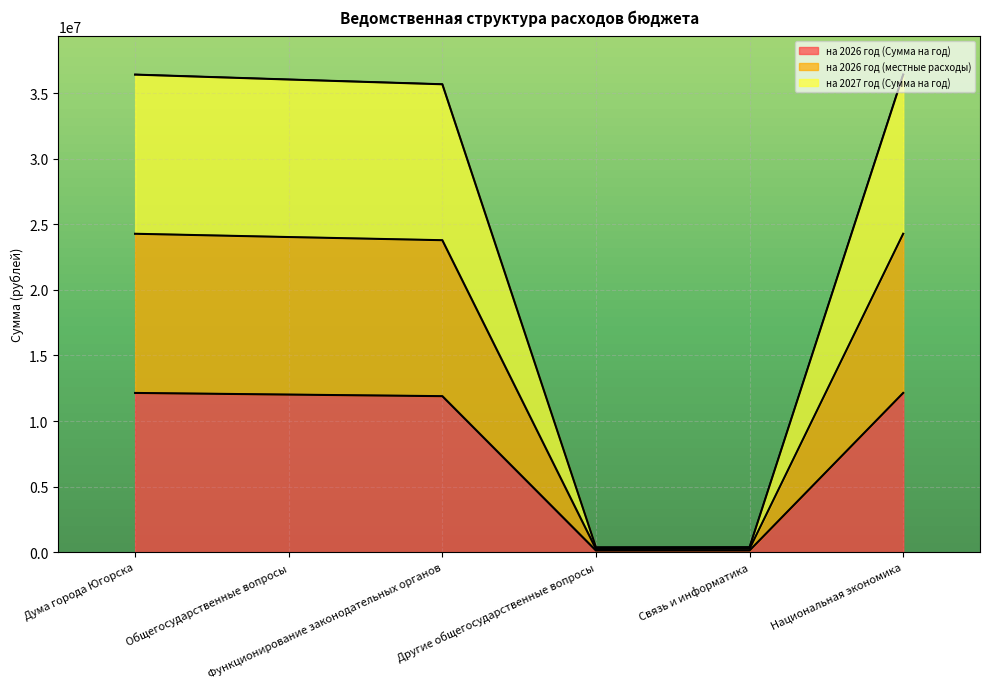

At which label does на 2026 год (Сумма на год) first exceed 12015700?

Дума города Югорска